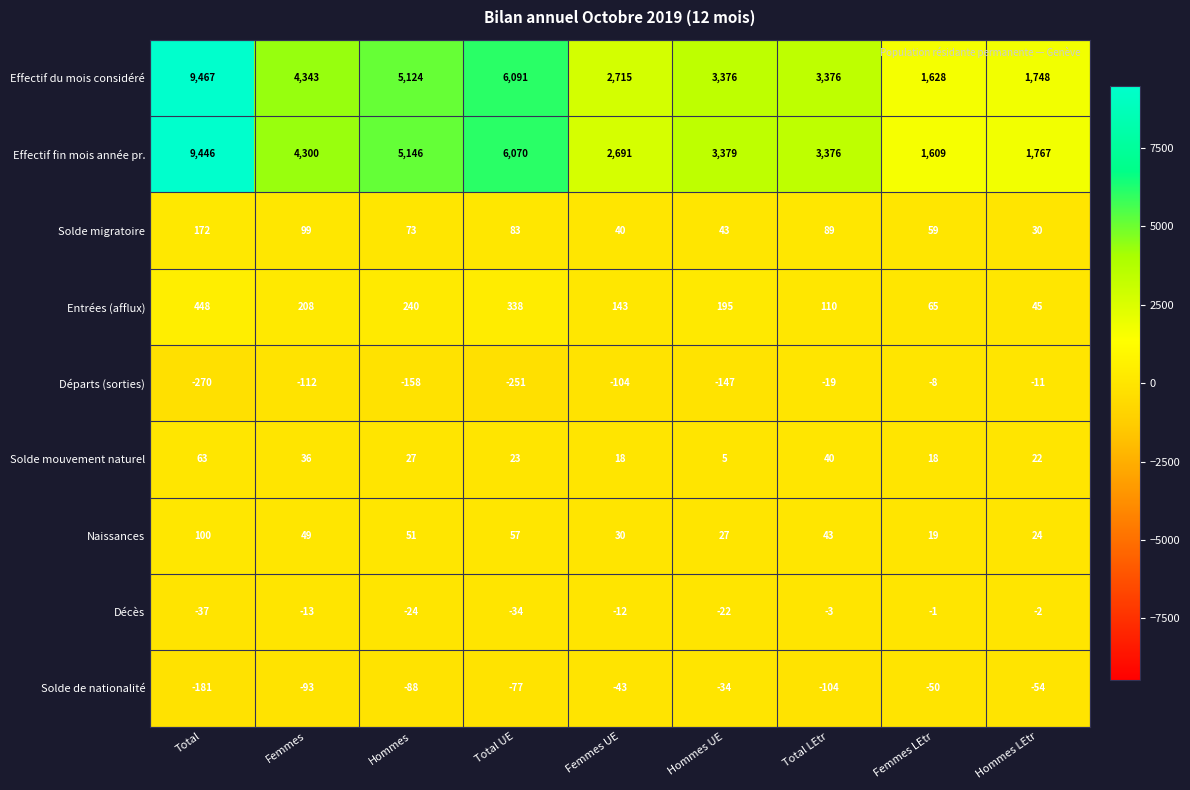

What is the difference between the highest and lowest values at Femmes LEtr?

1678